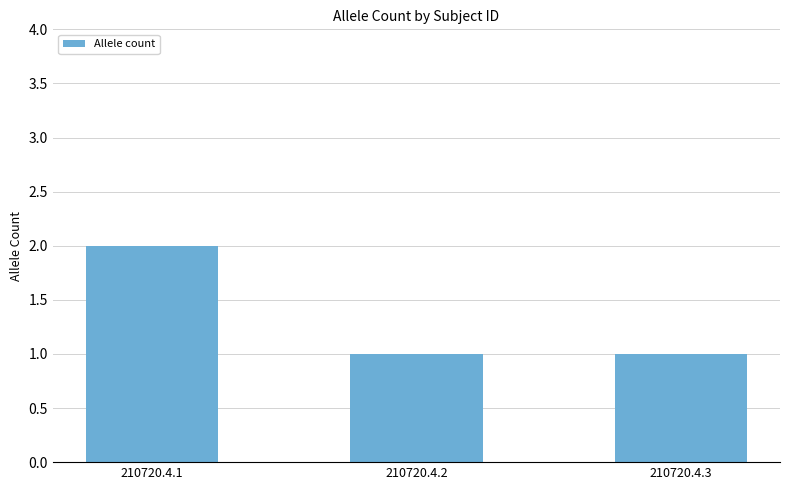

The value at 210720.4.1 is 2. True or false?

True